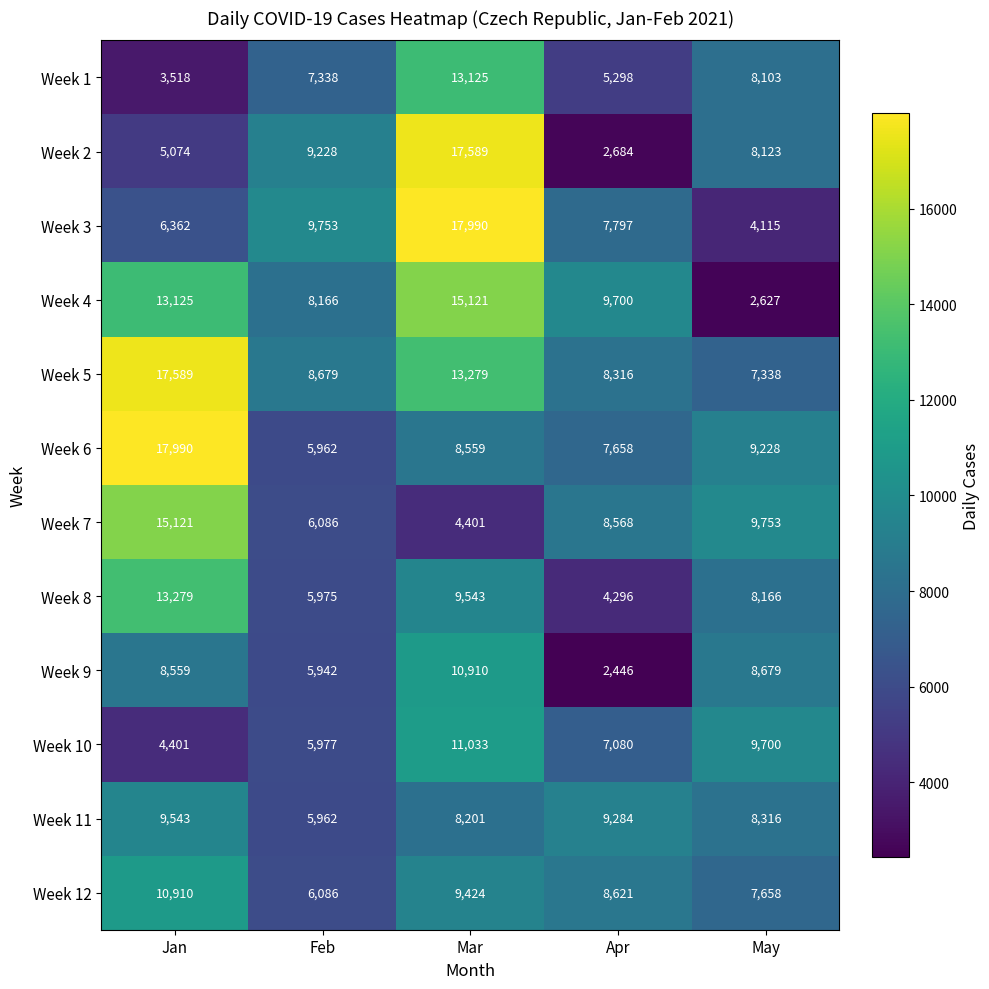

Rank the categories by Week 6 value from lowest to highest.

Feb, Apr, Mar, May, Jan